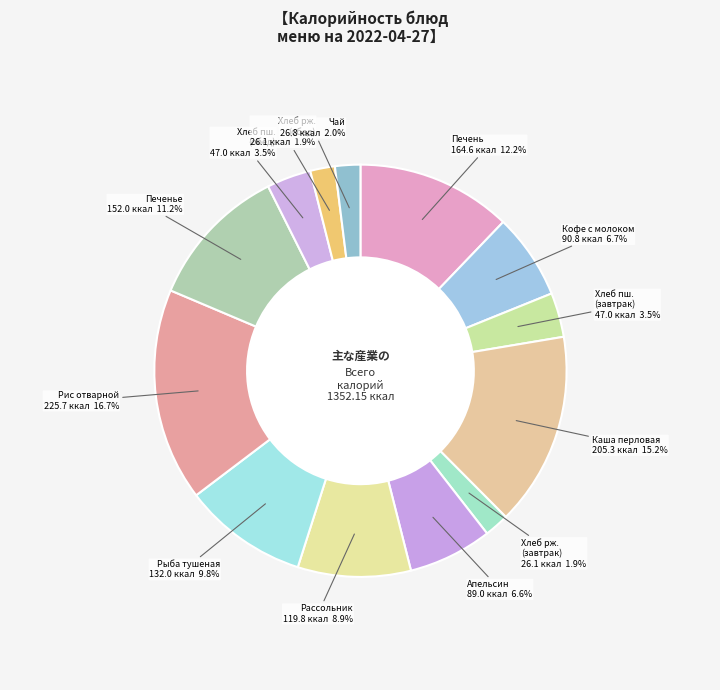

Count the number of slices in the pie.

13